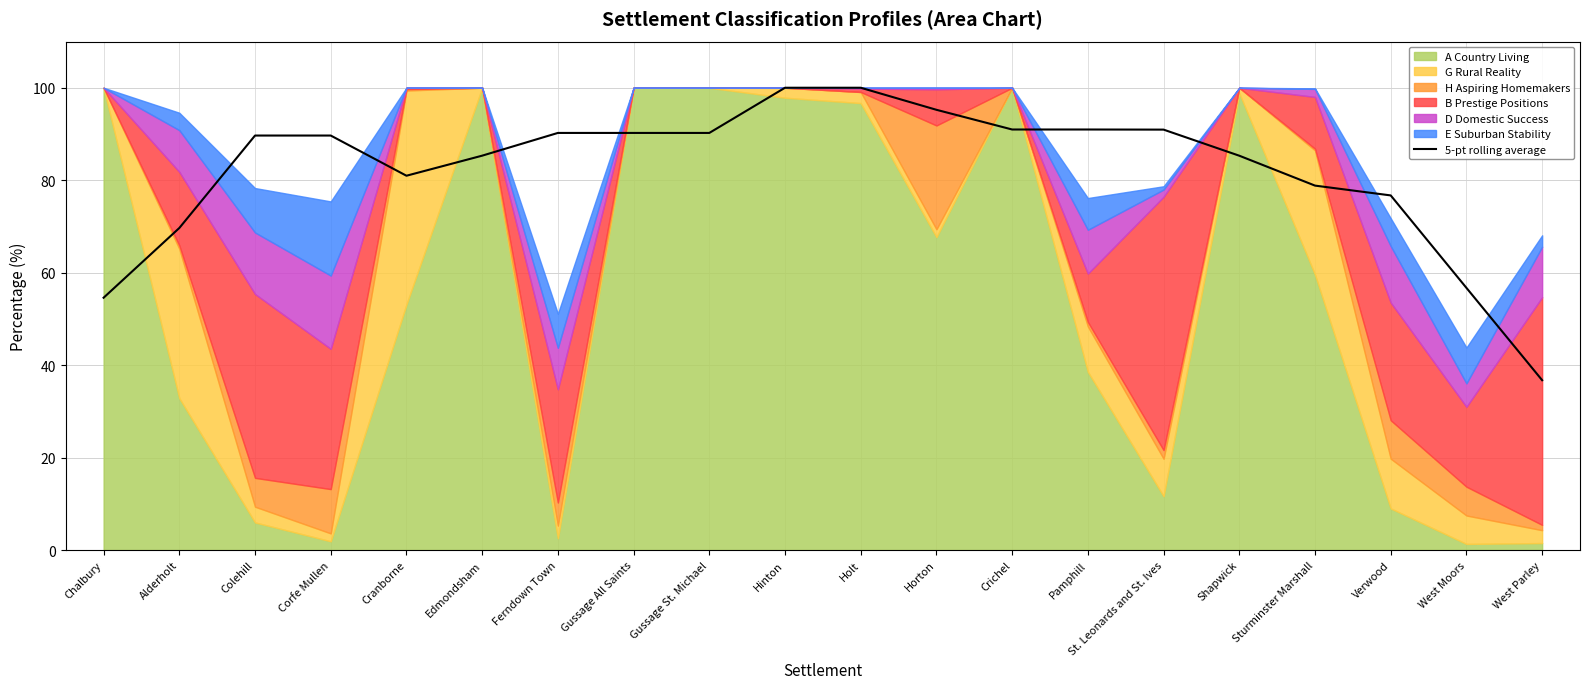

What is the sum of the values at Edmondsham and St. Leonards and St. Ives?

176.2